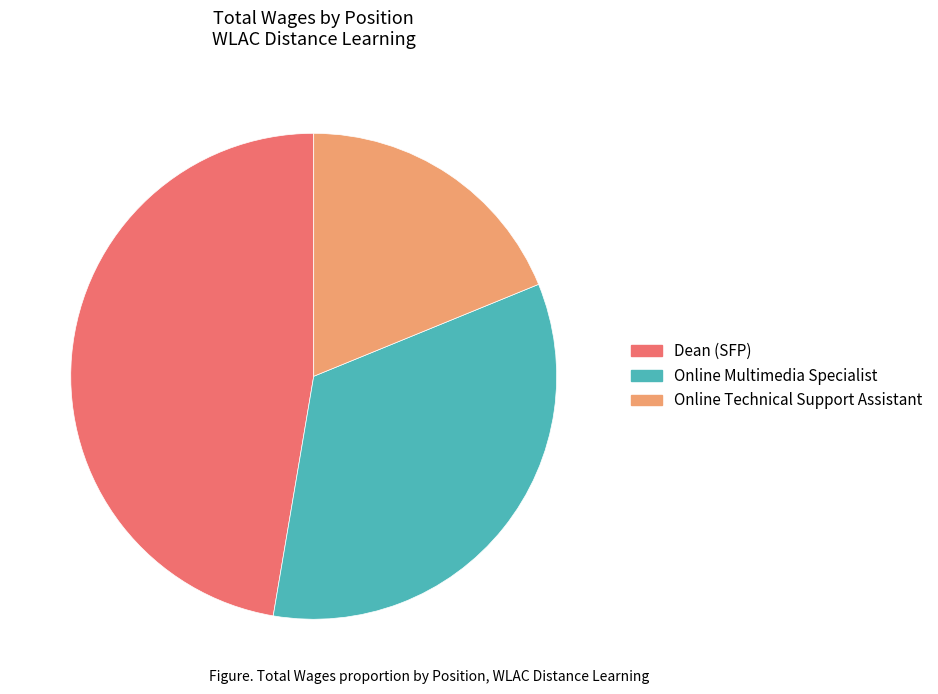

Is Dean (SFP) the majority of the pie?

No